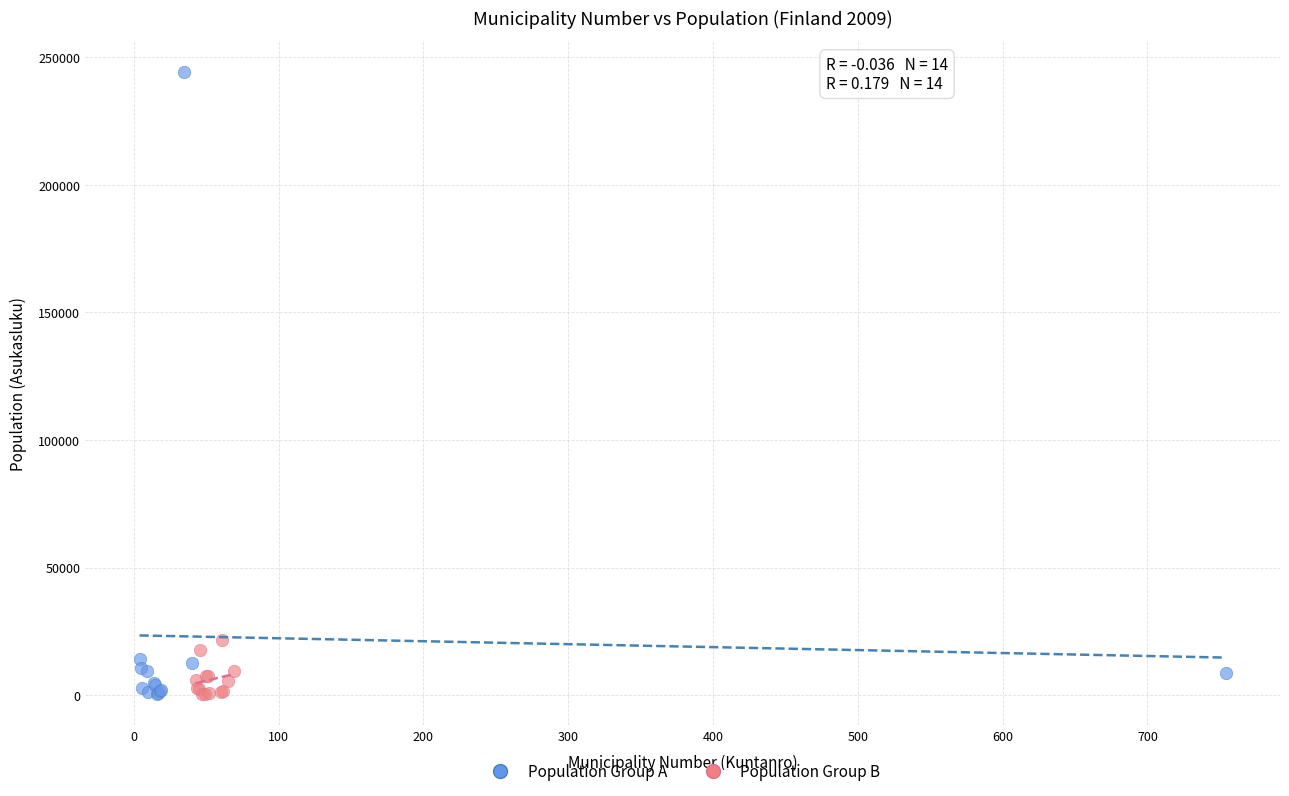

Which series has the largest Y range (max minus min)?

Population Group A